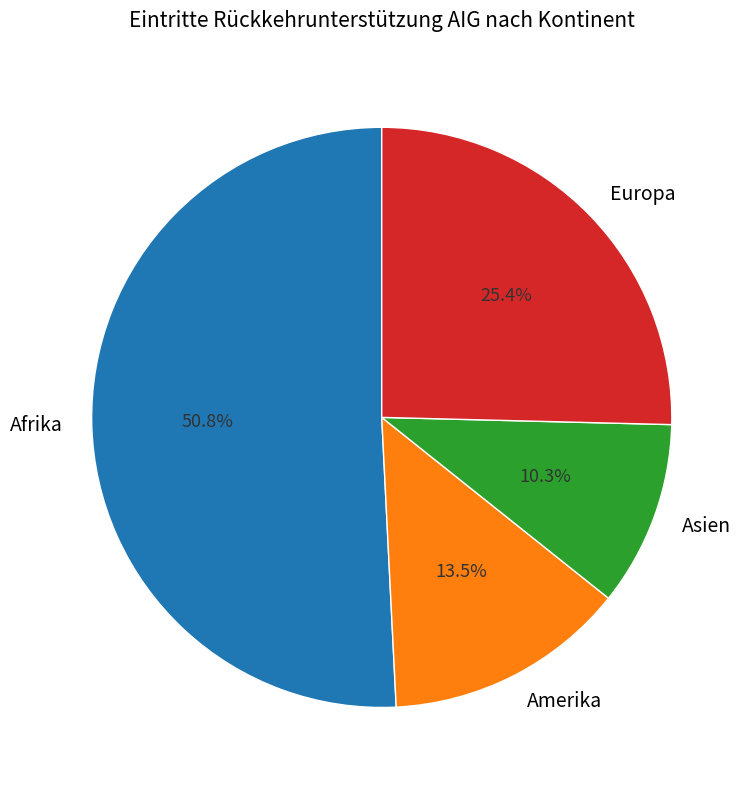

Count the number of slices in the pie.

4